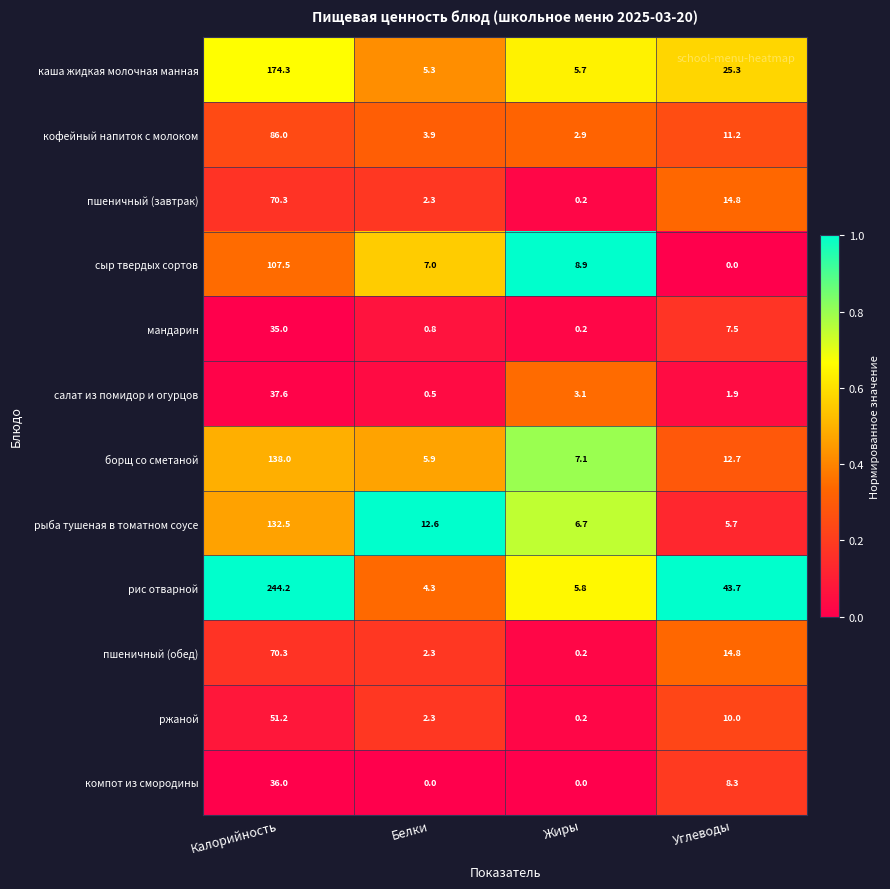

The каша жидкая молочная манная series shows 3.1 at Белки. True or false?

False